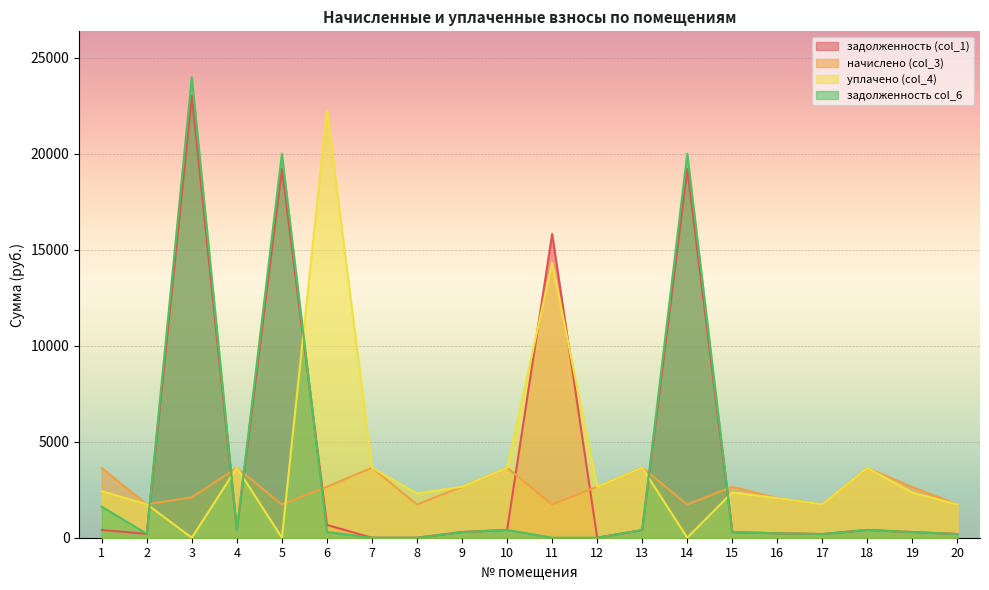

How many interior local peaks does the задолженность (col_1) series have?

5